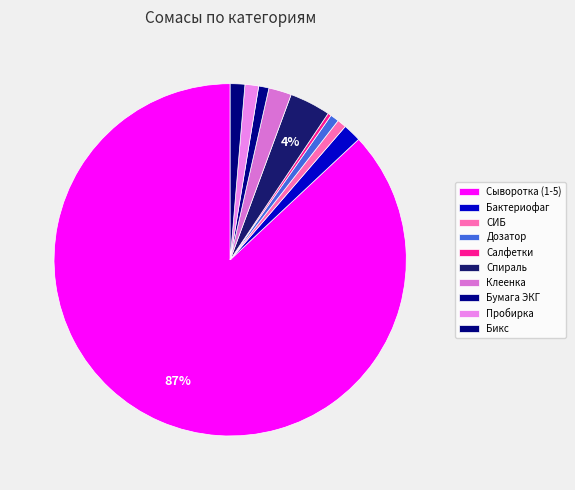

How many slices are in this pie chart?

10